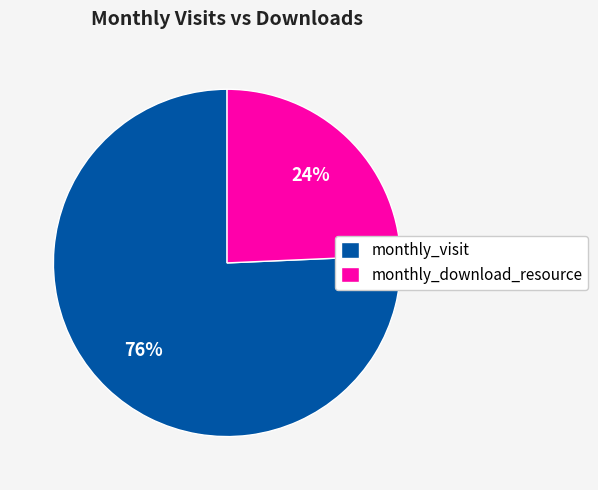

To the nearest percent, what is the average slice percentage?

50%